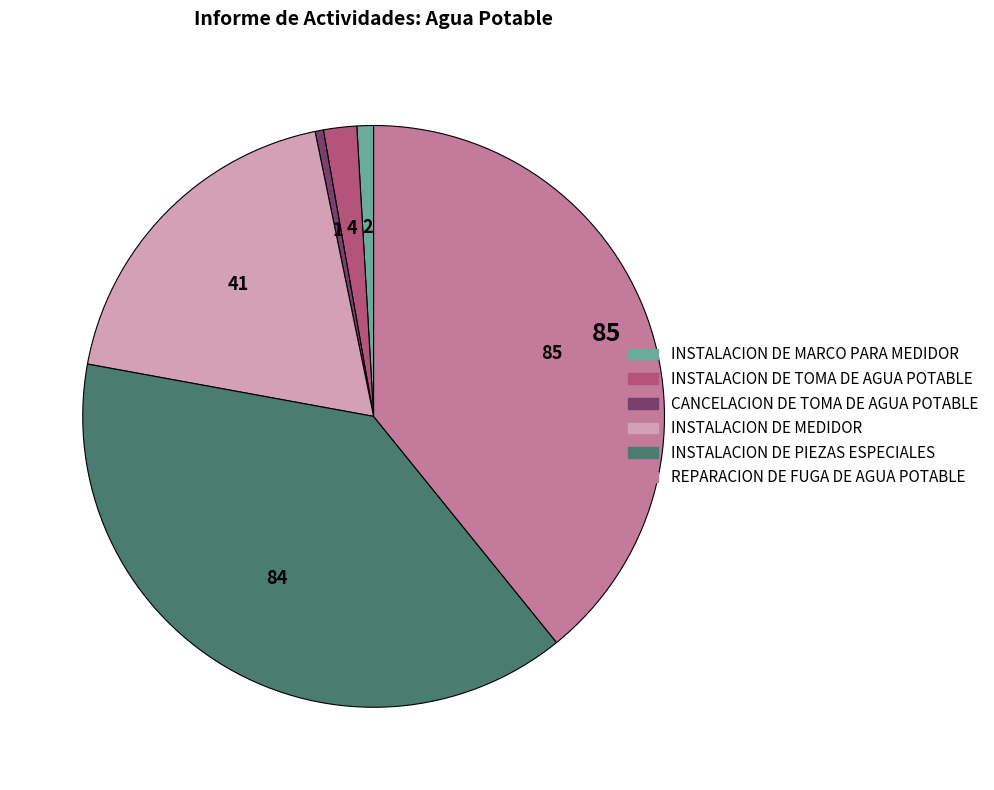

Is there a majority slice in this chart?

No